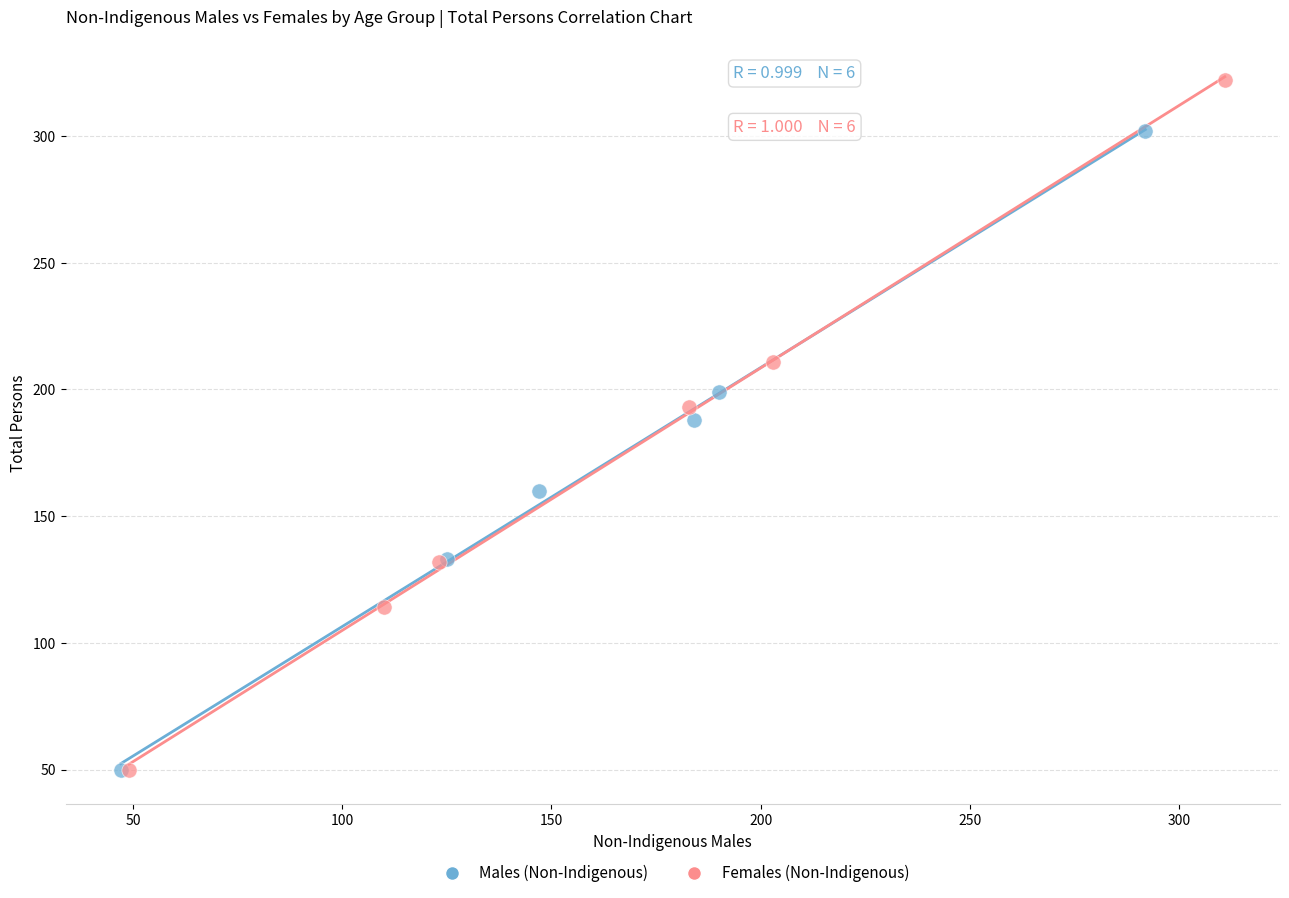

Which series reaches the maximum Y coordinate?

Females (Non-Indigenous)